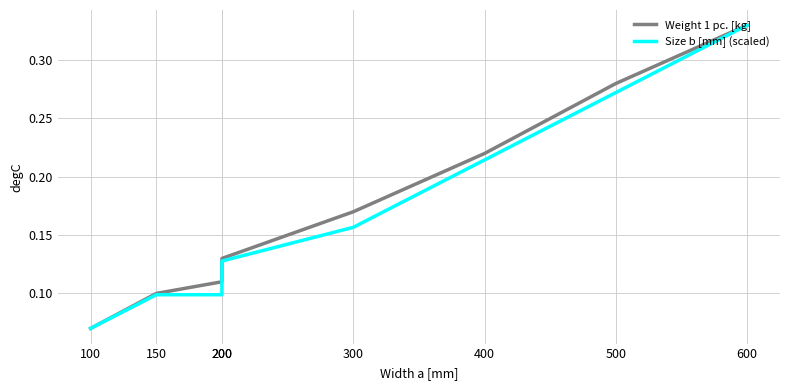

What is the sum of all Weight 1 pc. [kg] values?

1.4